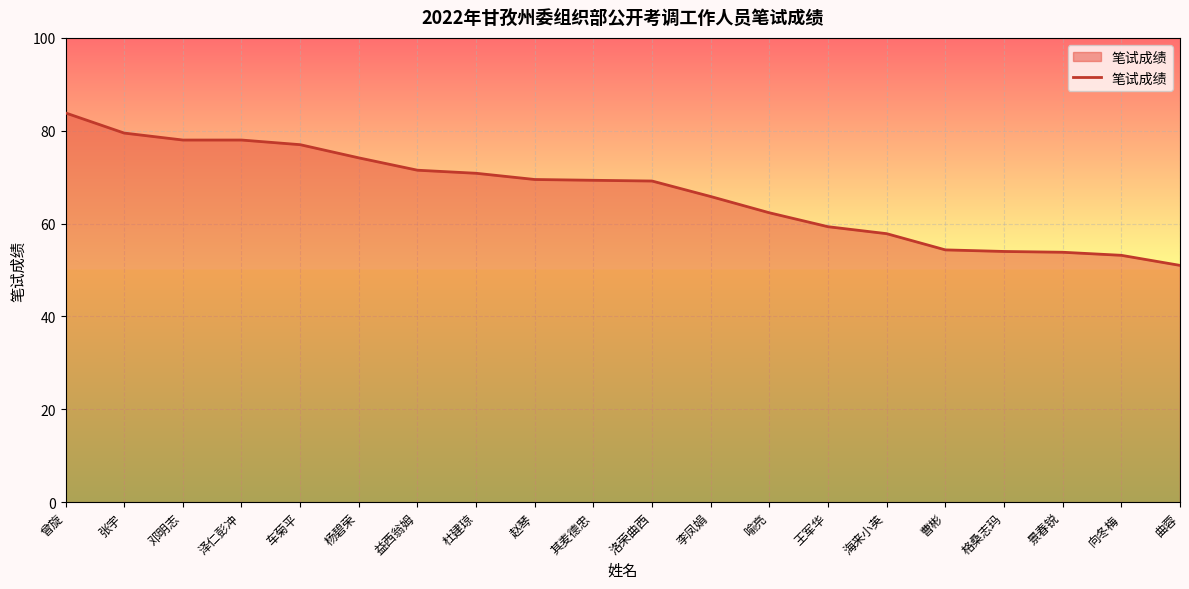

What is the greatest value displayed?

83.8